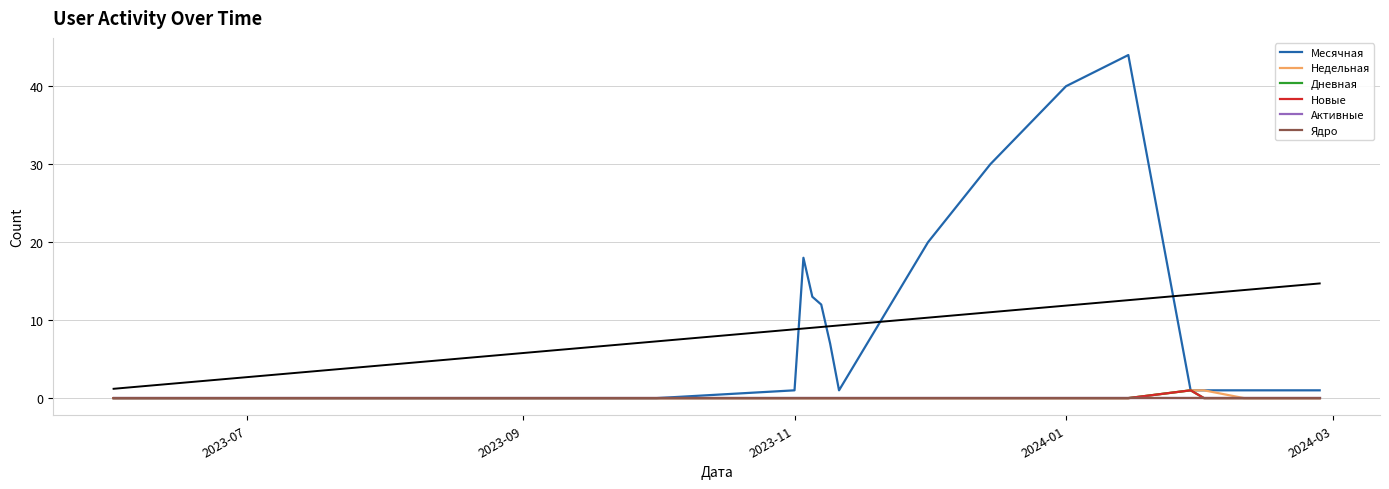

List the series in order of their peak value, highest first.

Месячная, Недельная, Дневная, Новые, Активные, Ядро